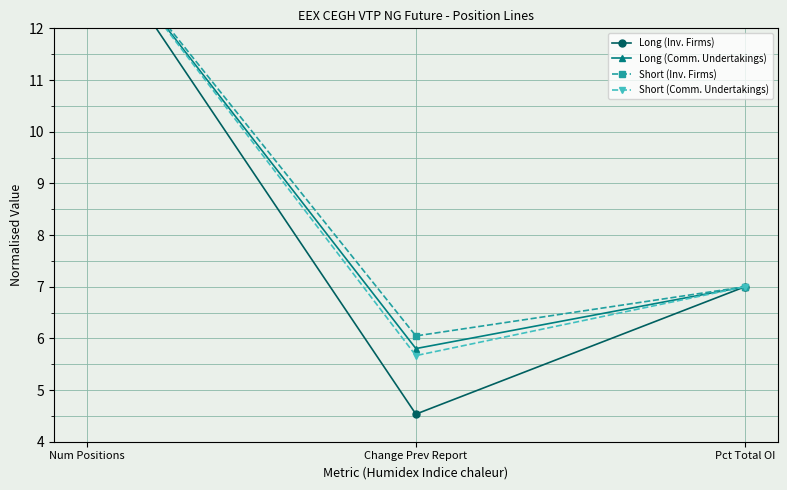

What is the difference between the maximum and minimum values in the Long (Comm. Undertakings) series?

8.2